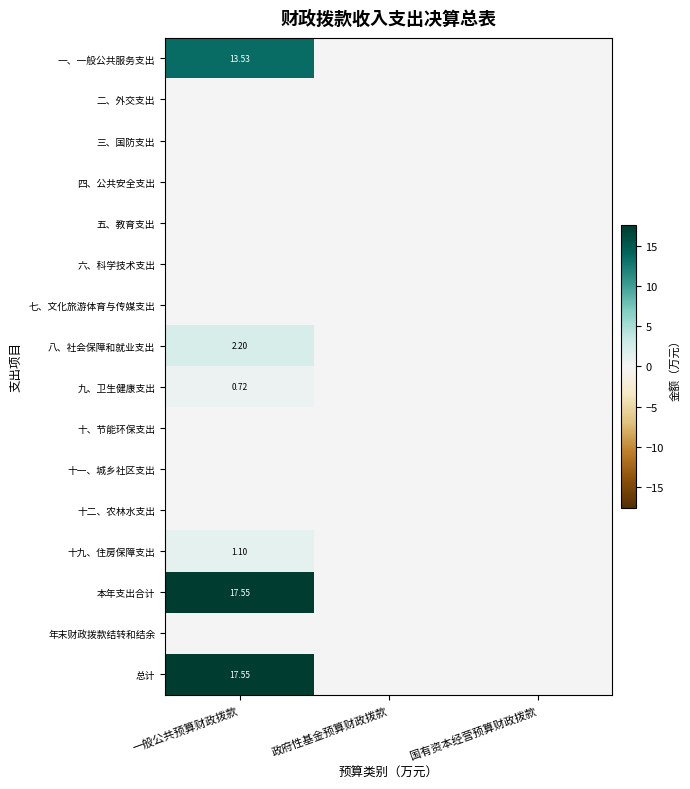

Is the value of 十九、住房保障支出 at 政府性基金预算财政拨款 greater than the value of 六、科学技术支出 at 一般公共预算财政拨款?

No